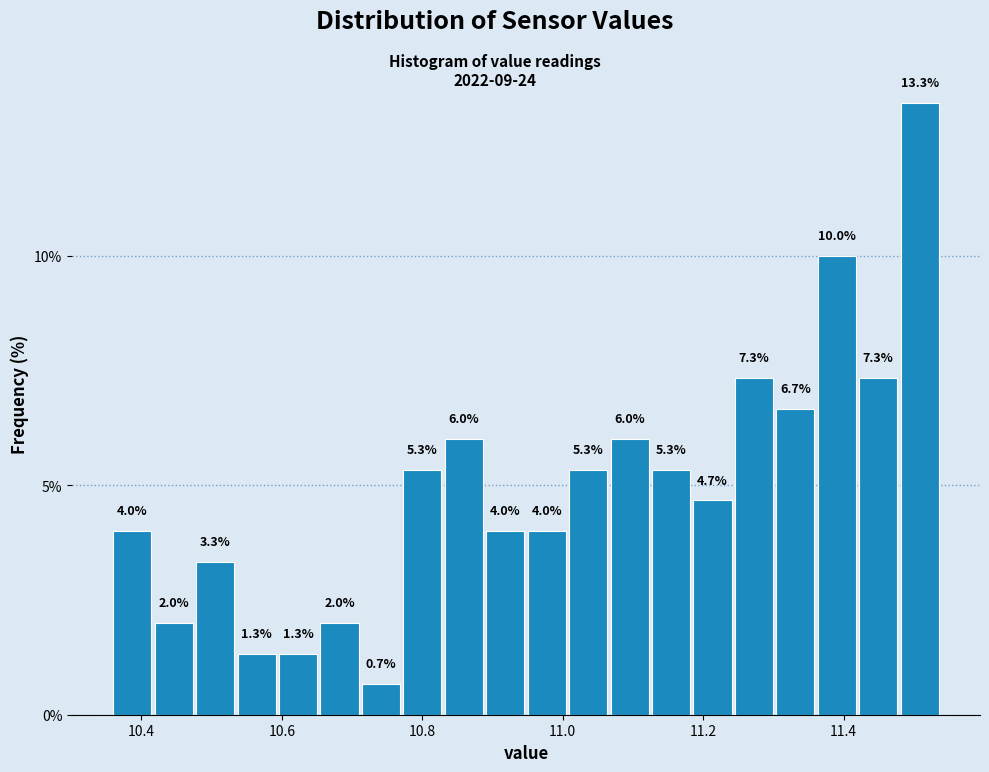

Read against the x-axis, roughly where is the centre of the tallest bar?

11.50